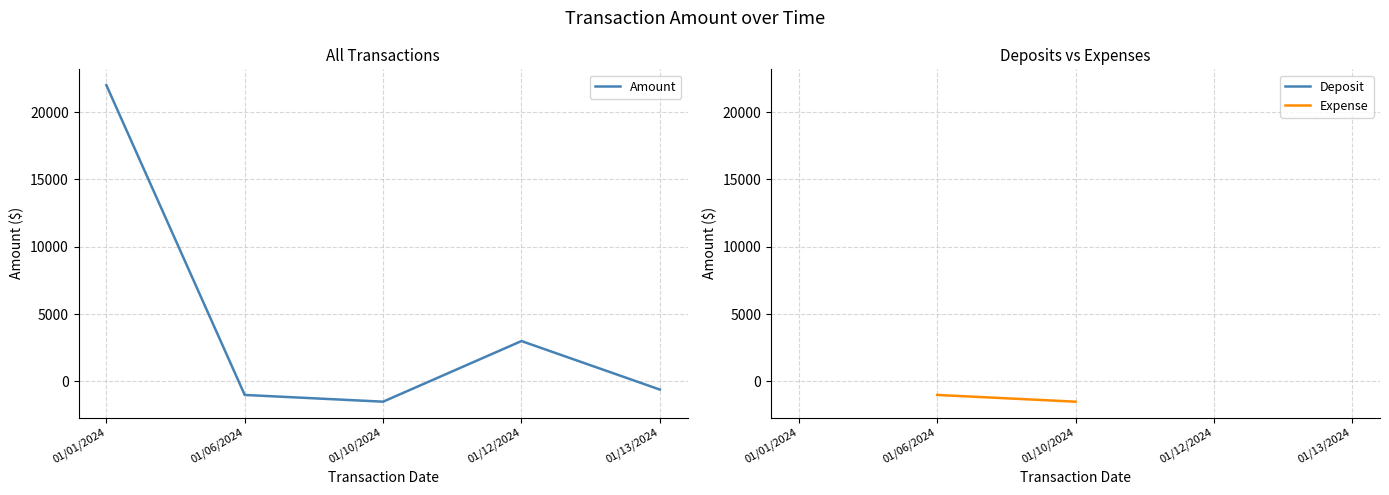

List the labels in order of Amount value, largest first.

01/01/2024, 01/12/2024, 01/13/2024, 01/06/2024, 01/10/2024